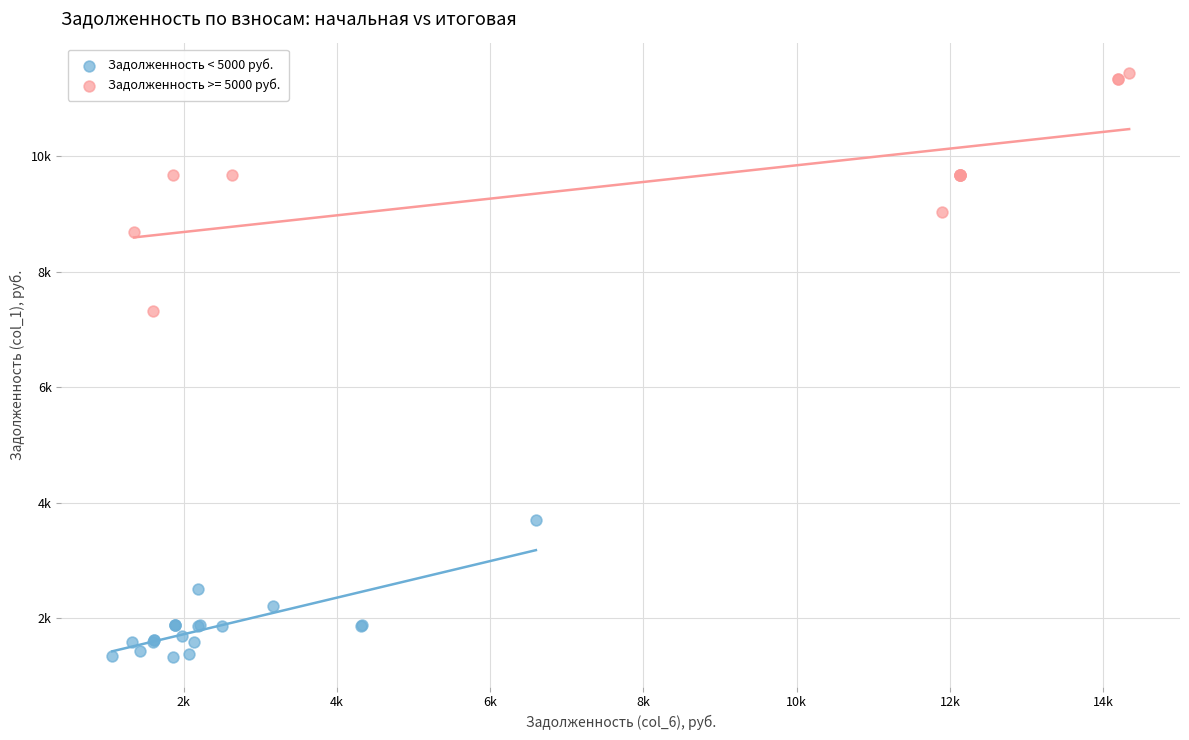

What are all the series names shown in the legend?

Задолженность < 5000 руб., Задолженность >= 5000 руб.